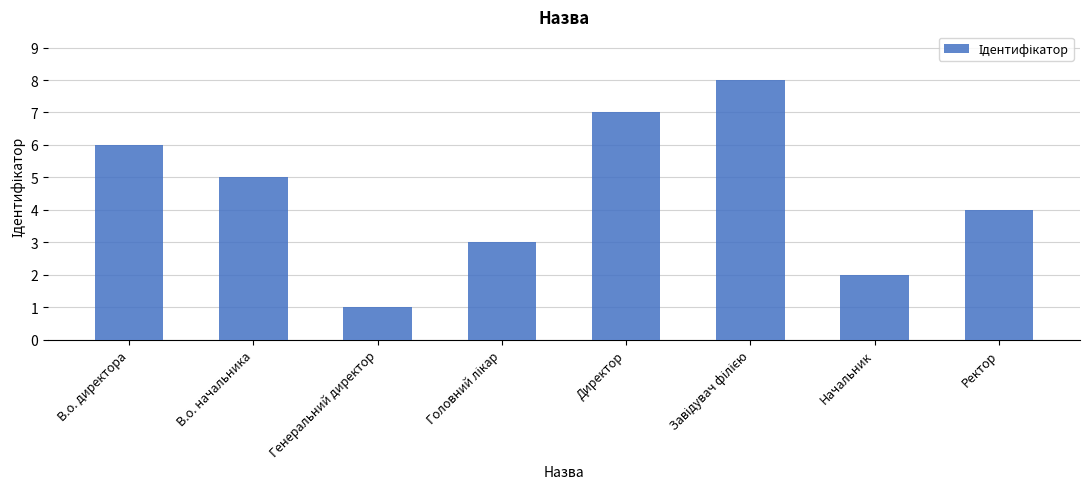

Read the value at Ректор.

4